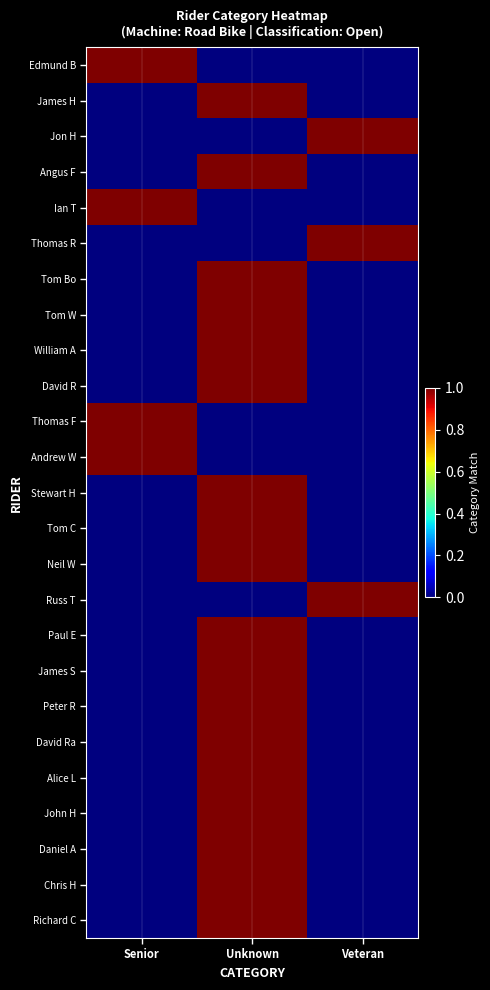

At which category does the chart reach its minimum across all series?

Unknown